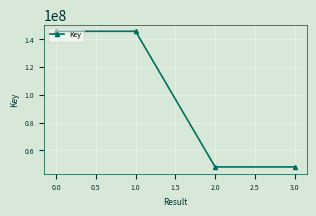

What is the change in value from 0.0 to 2.0?

-97283269